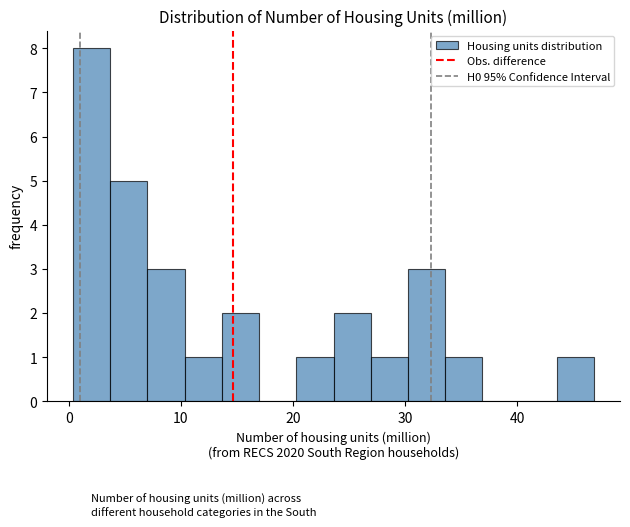

Read against the x-axis, roughly where is the centre of the tallest bar?

2